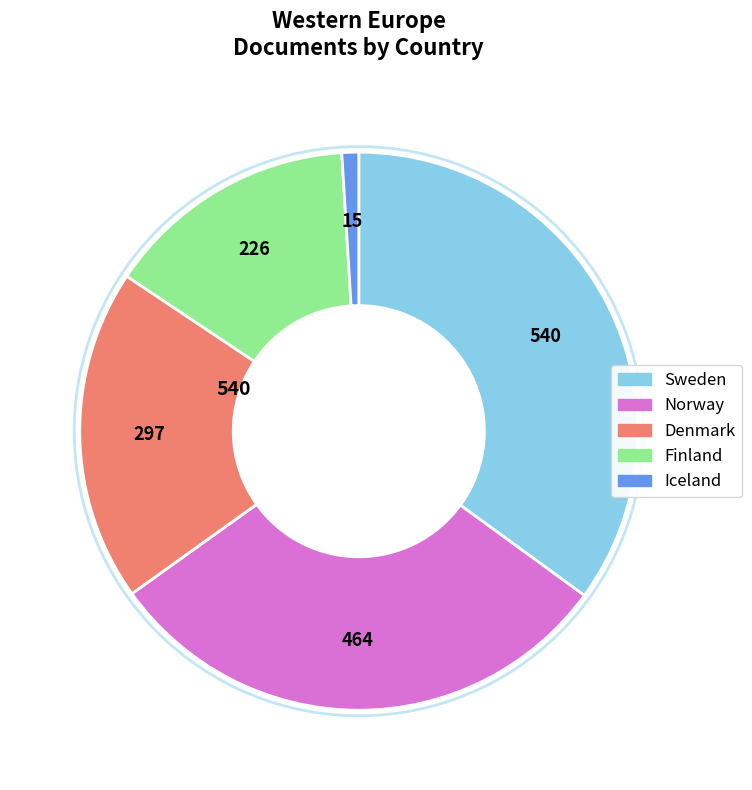

Rank the categories by value from lowest to highest.

Iceland, Finland, Denmark, Norway, Sweden